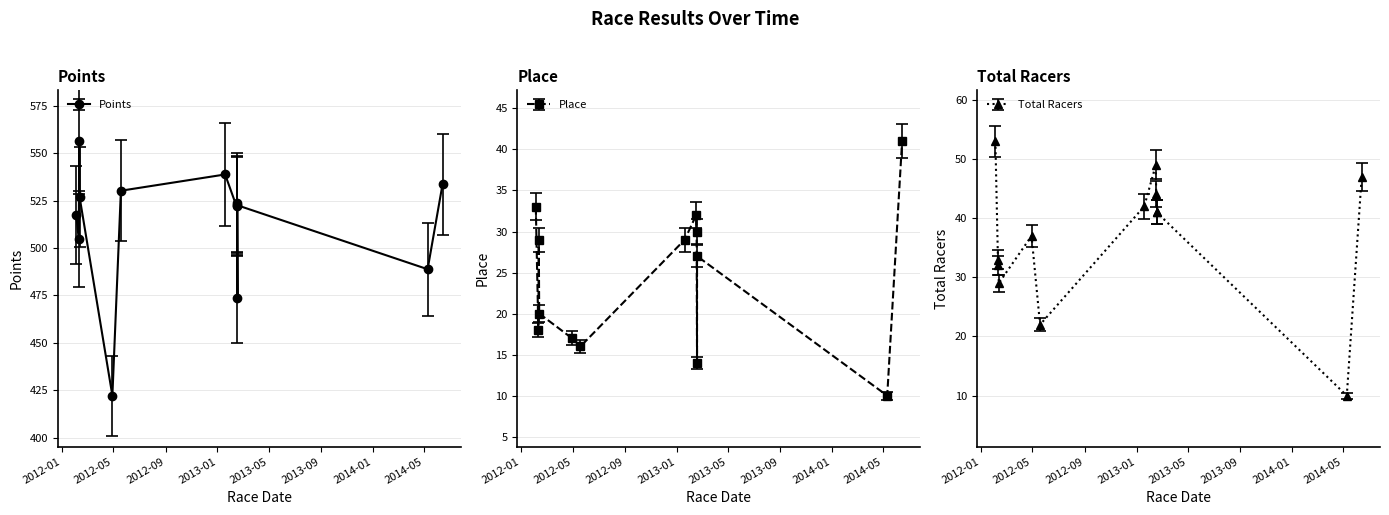

True or false: Place and Total Racers intersect in this chart.

False